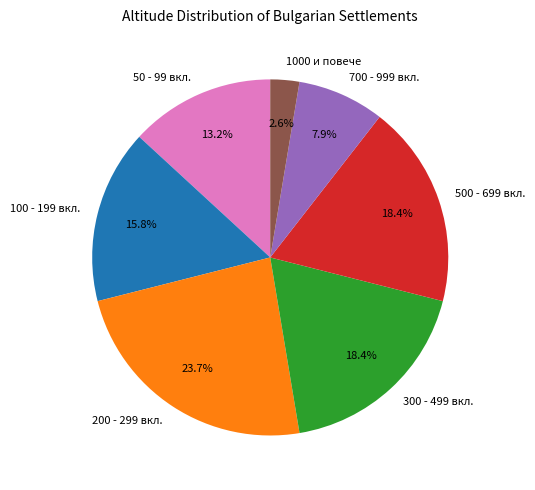

Combined, do 700 - 999 вкл. and 100 - 199 вкл. account for over 50%?

No